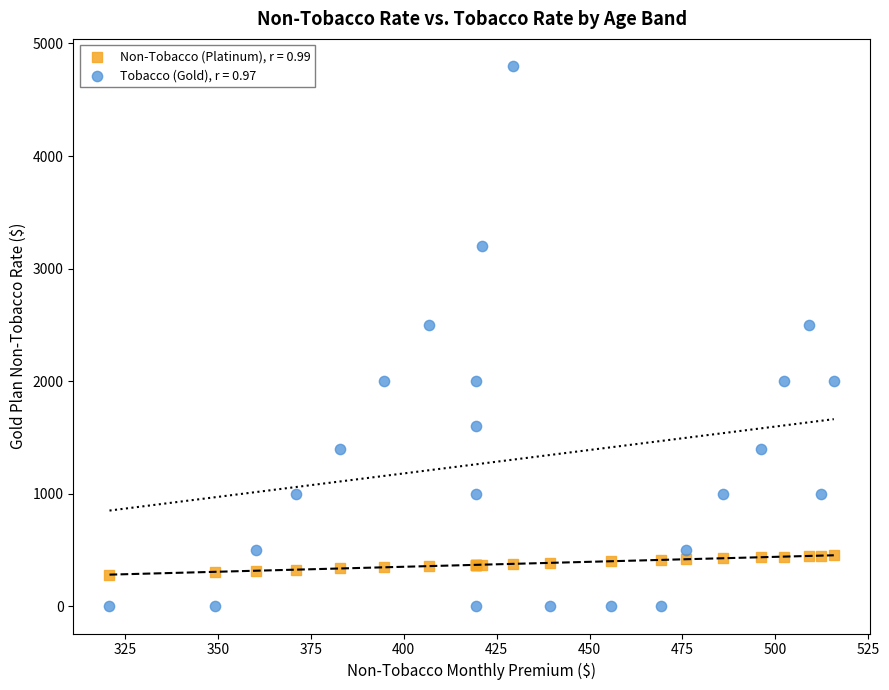

Which series contains the highest Y value?

Tobacco (Gold), r = 0.97